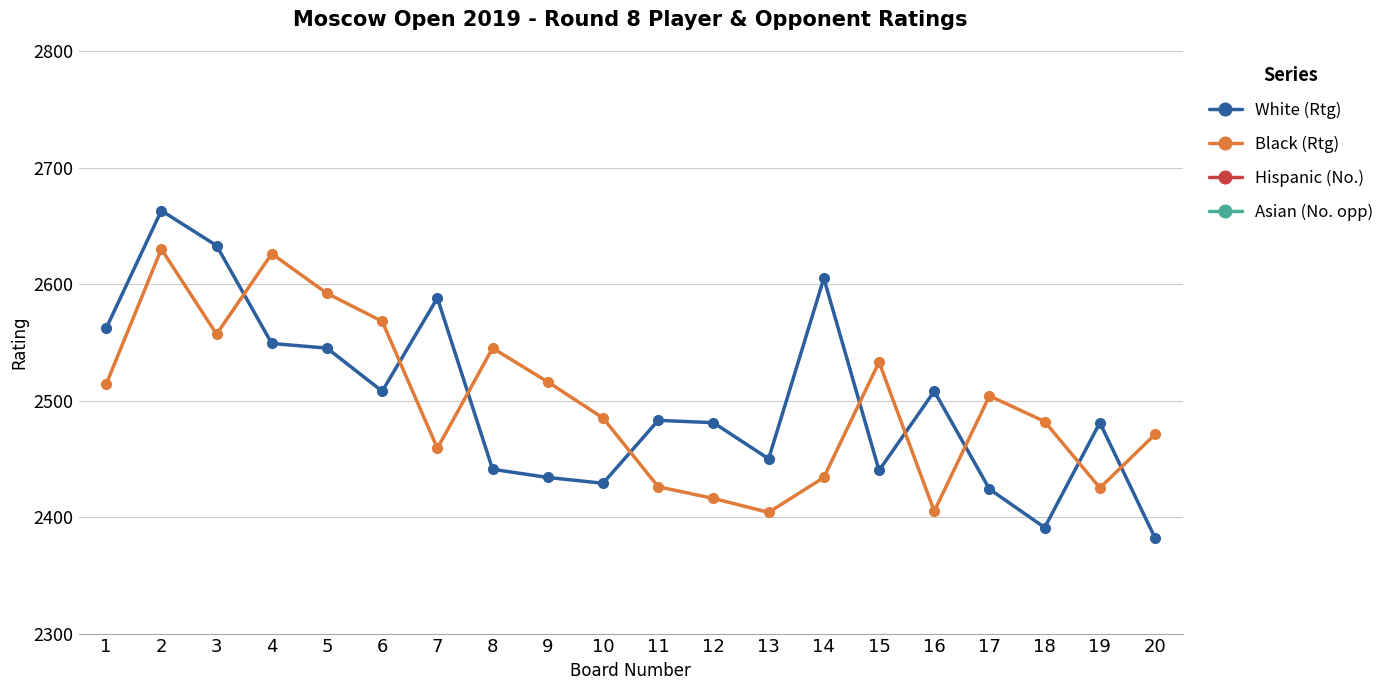

Reading left to right, extract all data points from this chart.

White (Rtg): 2562	2663	2633	2549	2545	2508	2588	2441	2434	2429	2483	2481	2450	2605	2440	2508	2424	2391	2481	2382
Black (Rtg): 2514	2630	2557	2626	2592	2568	2459	2545	2516	2485	2426	2416	2404	2434	2533	2405	2504	2482	2425	2471
Hispanic (No.): 10	1	2	12	14	20	8	39	42	43	27	29	35	6	40	19	46	61	30	63
Asian (No. opp): 17	3	11	4	7	9	34	13	16	26	44	48	54	41	15	53	21	28	45	31